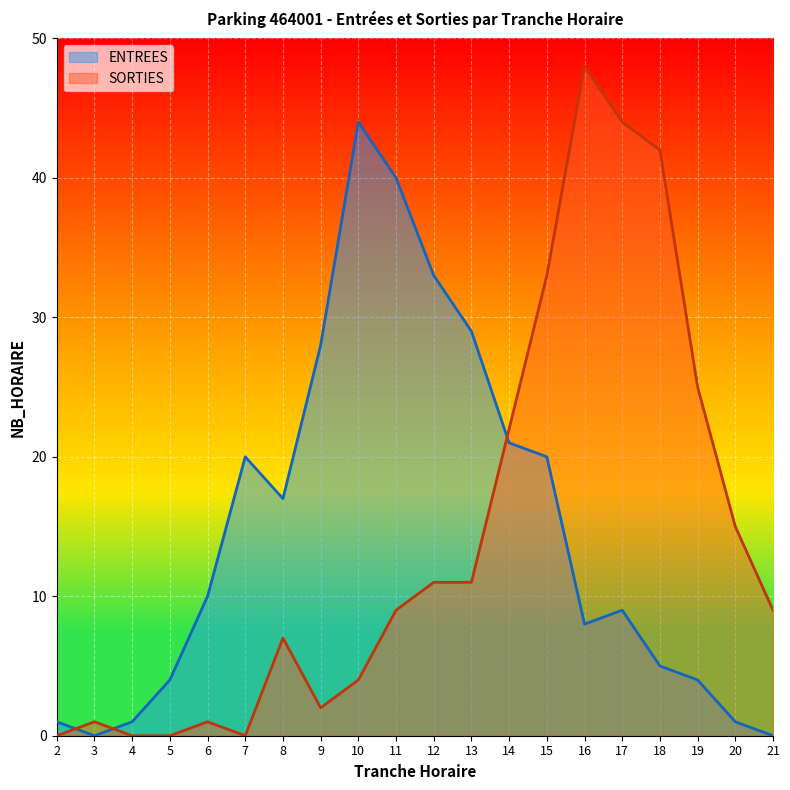

Where is SORTIES nearest to the value 24?

19